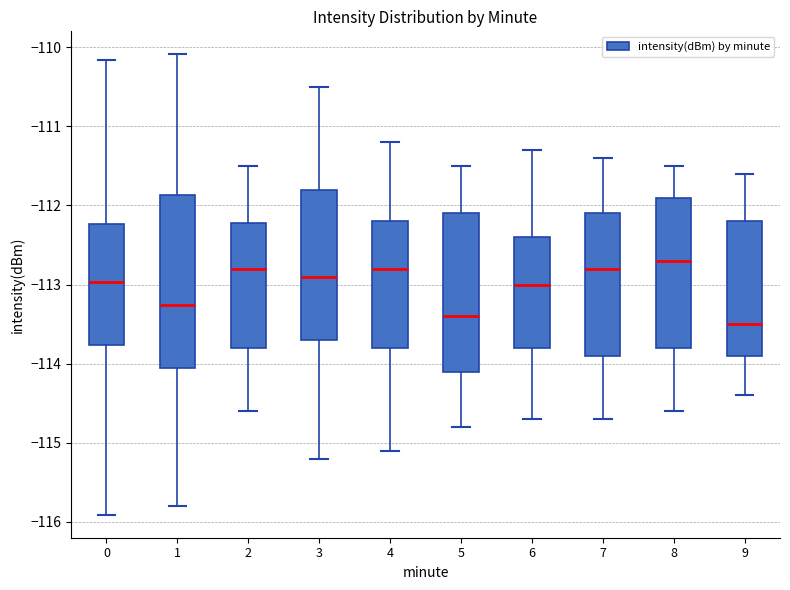

Reading left to right, read every box against the y-axis: the position of its median line, the range the box covers, and the ends of its whiskers. The values are not printed on the chart, so give them approximately, as read against the axis.

0: median -113.0, box -113.8 to -112.2, whiskers -115.9 to -110.2
1: median -113.3, box -114.0 to -111.9, whiskers -115.8 to -110.1
2: median -112.8, box -113.8 to -112.2, whiskers -114.6 to -111.5
3: median -112.9, box -113.7 to -111.8, whiskers -115.2 to -110.5
4: median -112.8, box -113.8 to -112.2, whiskers -115.1 to -111.2
5: median -113.4, box -114.1 to -112.1, whiskers -114.8 to -111.5
6: median -113.0, box -113.8 to -112.4, whiskers -114.7 to -111.3
7: median -112.8, box -113.9 to -112.1, whiskers -114.7 to -111.4
8: median -112.7, box -113.8 to -111.9, whiskers -114.6 to -111.5
9: median -113.5, box -113.9 to -112.2, whiskers -114.4 to -111.6